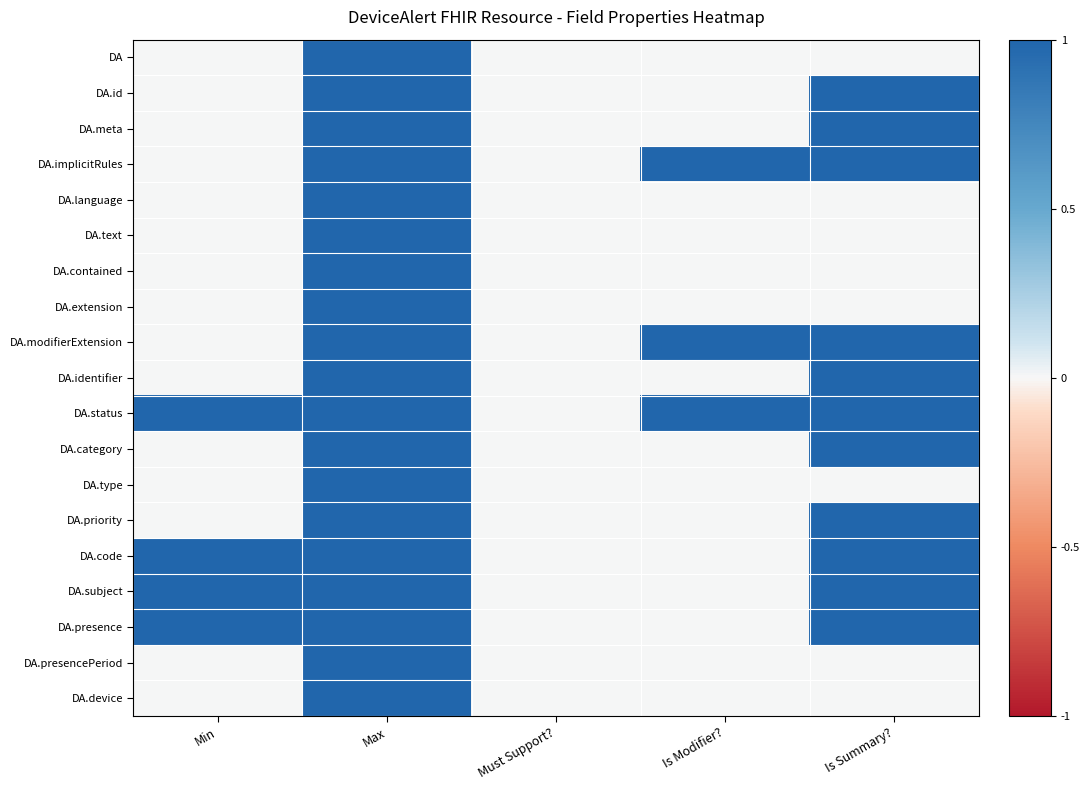

Which label corresponds to the smallest value in the chart?

Min